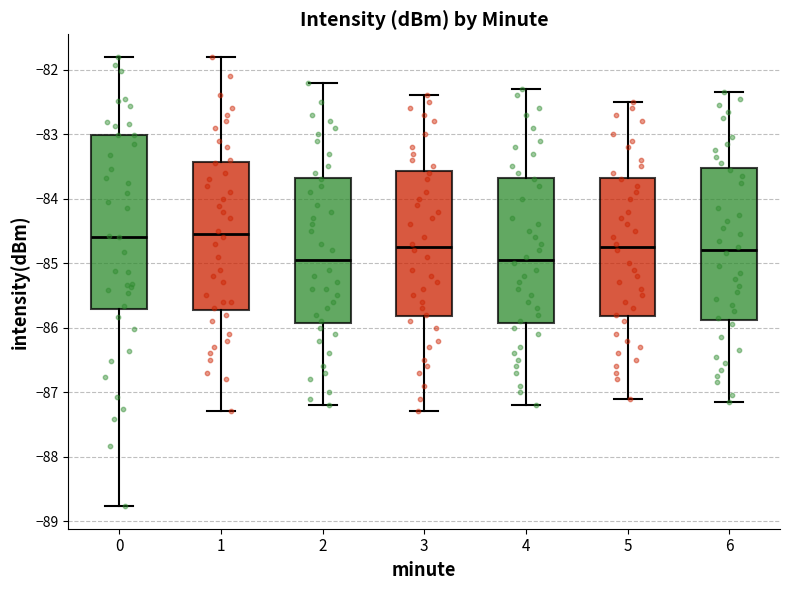

Comparing the boxes themselves (not the whiskers), which one is the tallest?

0